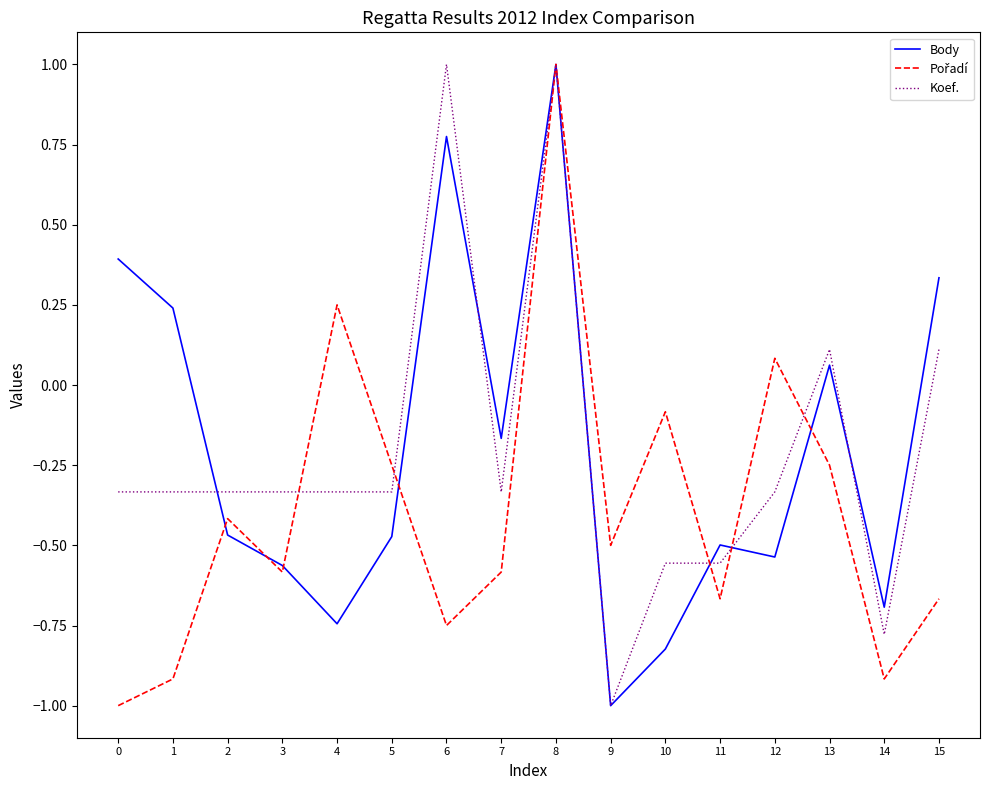

After their last crossing, which series has the higher values: Koef. or Body?

Body